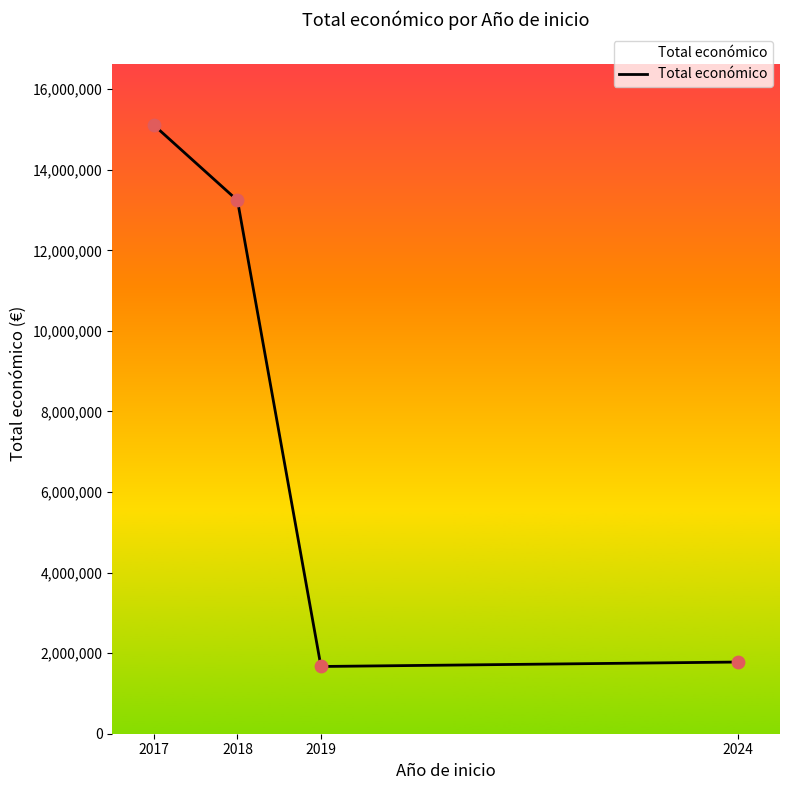

What is the change in value from 2017 to 2019?

-13436548